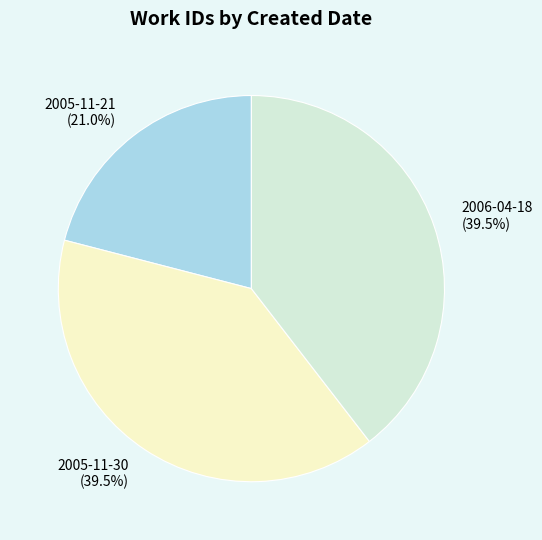

Which category has the smallest portion of the pie?

2005-11-21